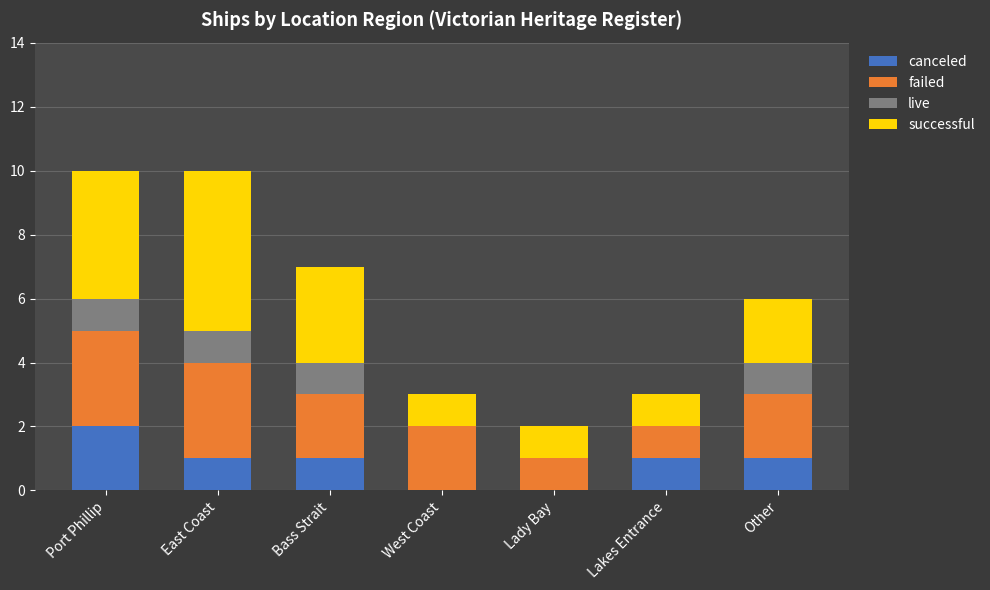

What is the sum of all canceled values?

6